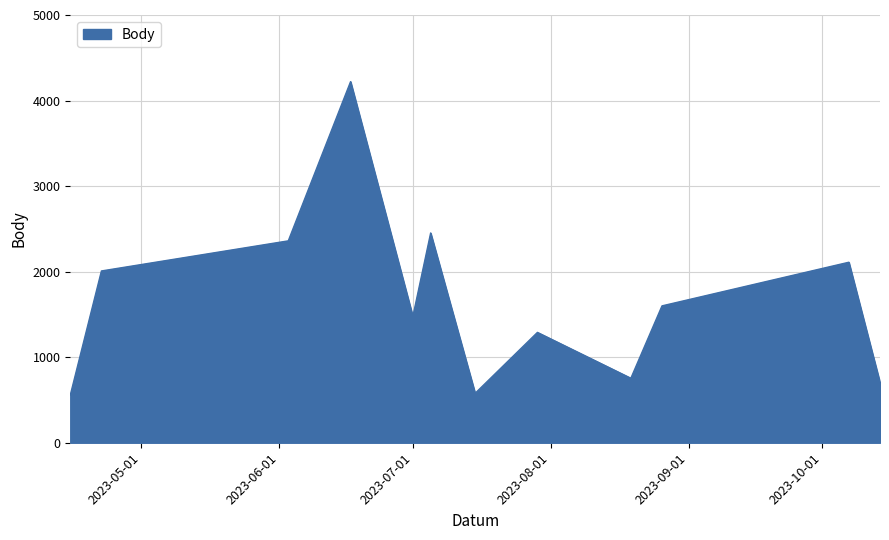

What is the maximum value shown in the chart?

4221